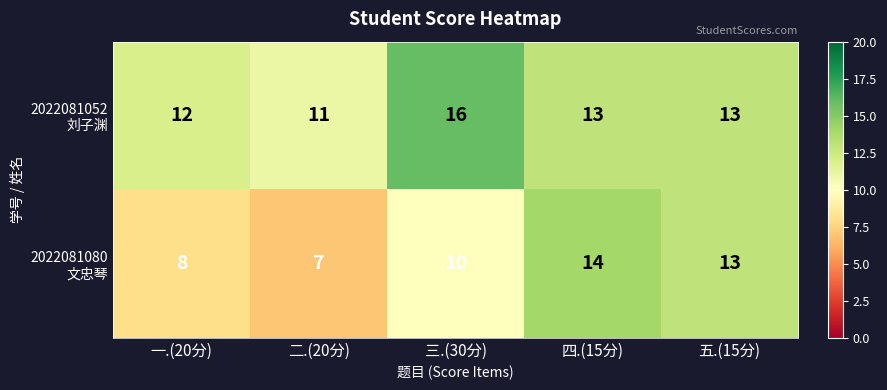

What is the maximum value shown in the chart?

16